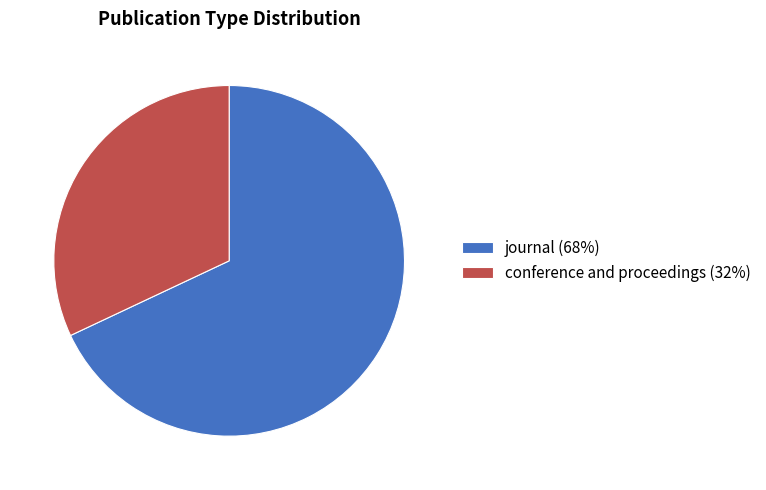

Is it true that conference and proceedings is 32% of the pie?

True